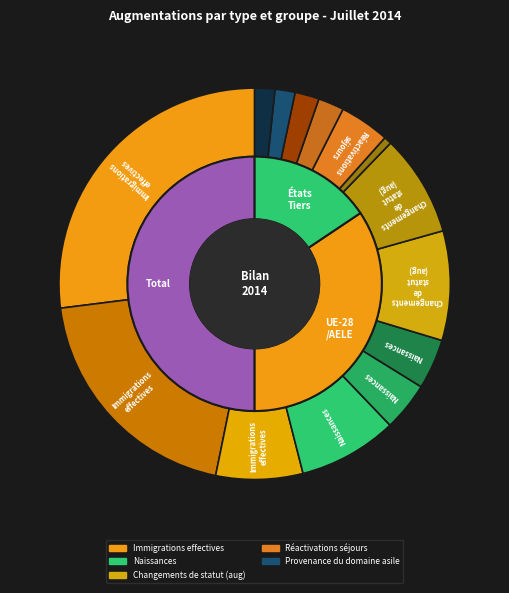

How many segments does this pie chart have?

3